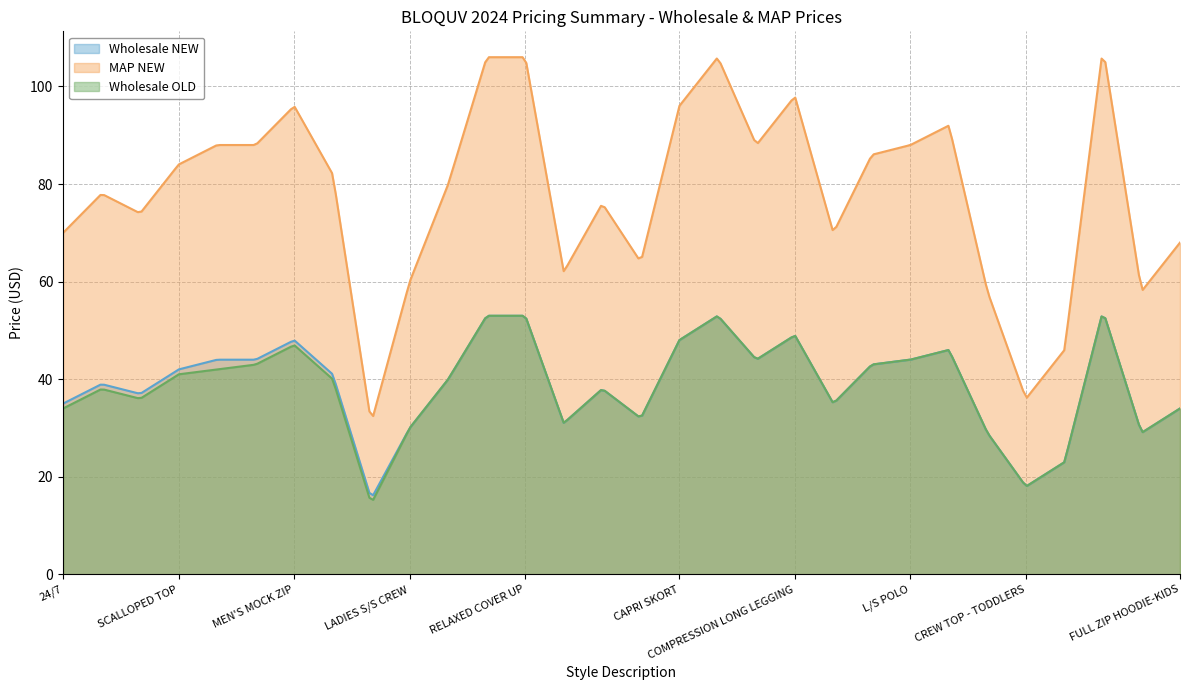

Where is the first local minimum for Wholesale NEW?

TURTLENECK